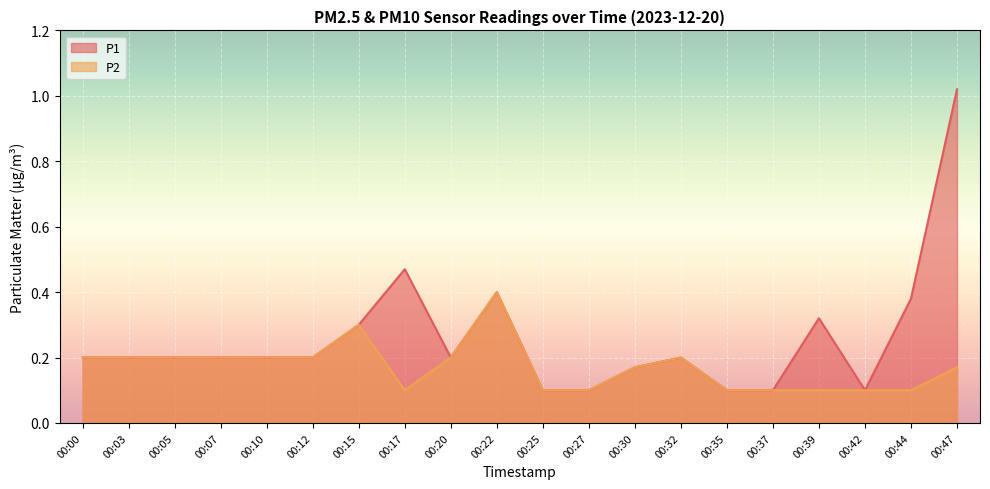

What value does the P2 series have at 00:27?

0.1